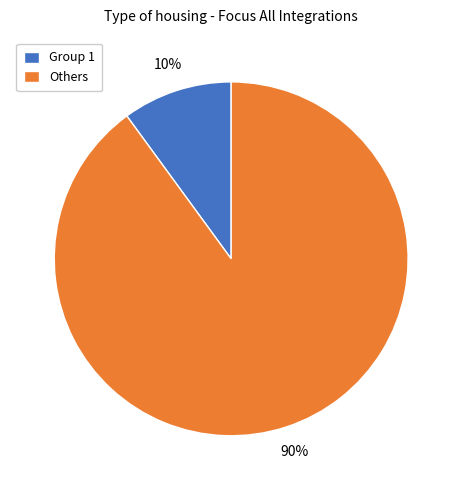

True or false: Group 1 accounts for 10% of the total.

True